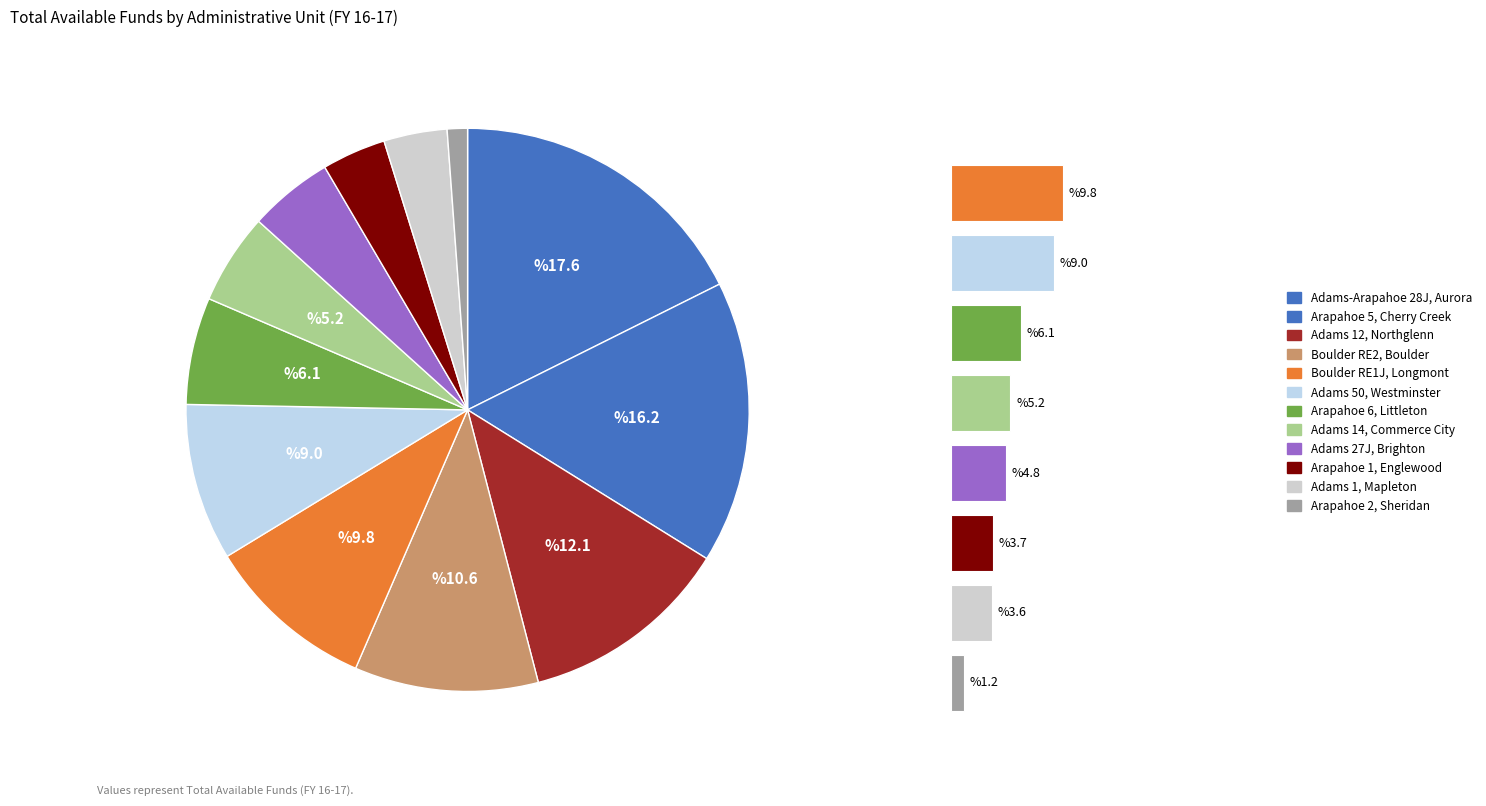

What is the smallest slice in the pie chart?

Arapahoe 2, Sheridan